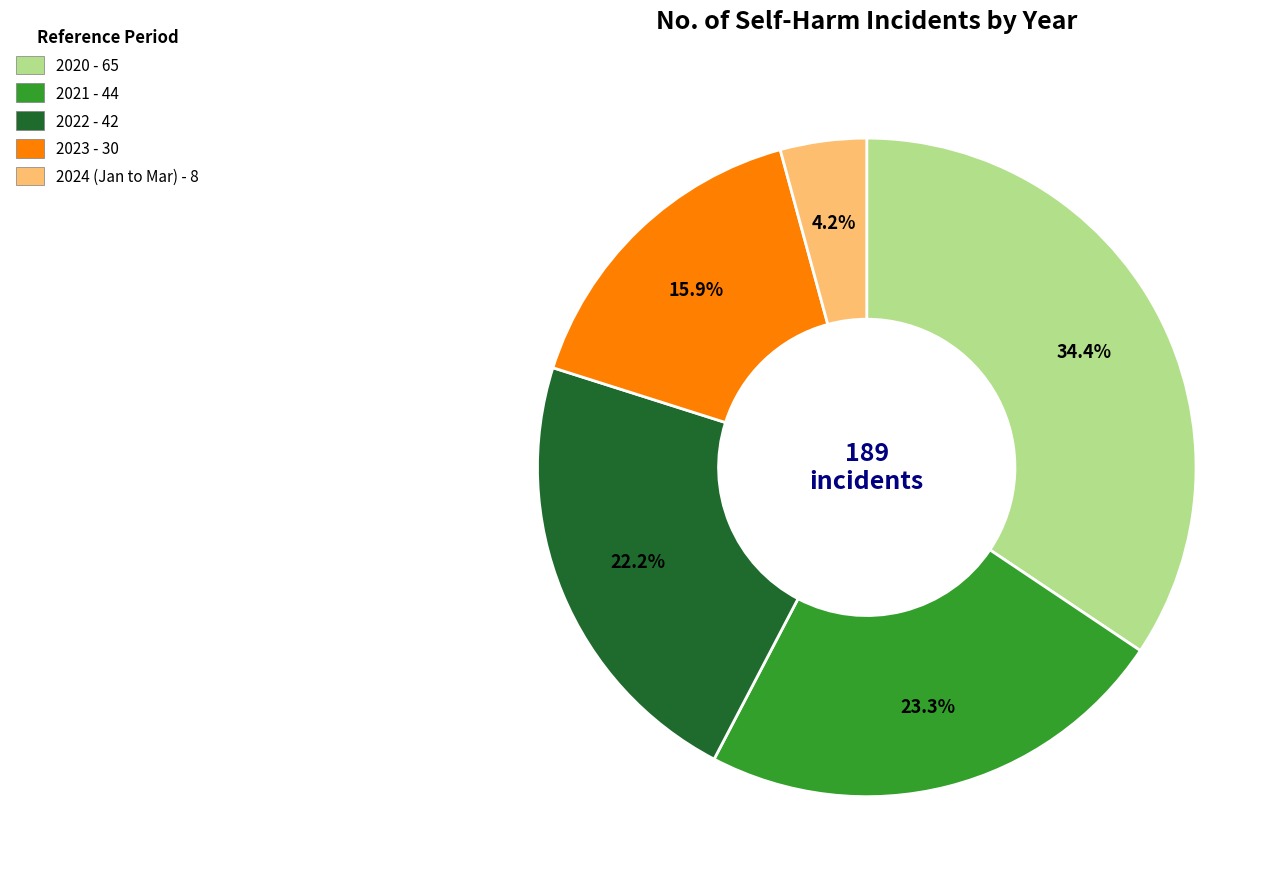

To the nearest percent, what portion does 2020 represent?

34%